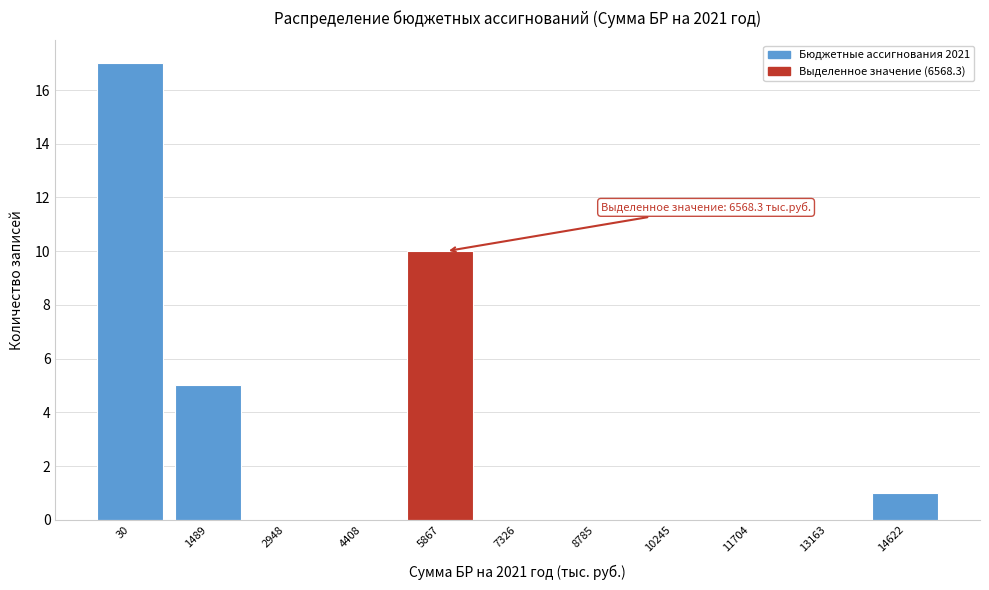

Reading left to right, what are all the values shown in this chart?

30=17	1489=5	2948=0	4408=0	5867=10	7326=0	8785=0	10245=0	11704=0	13163=0	14622=1